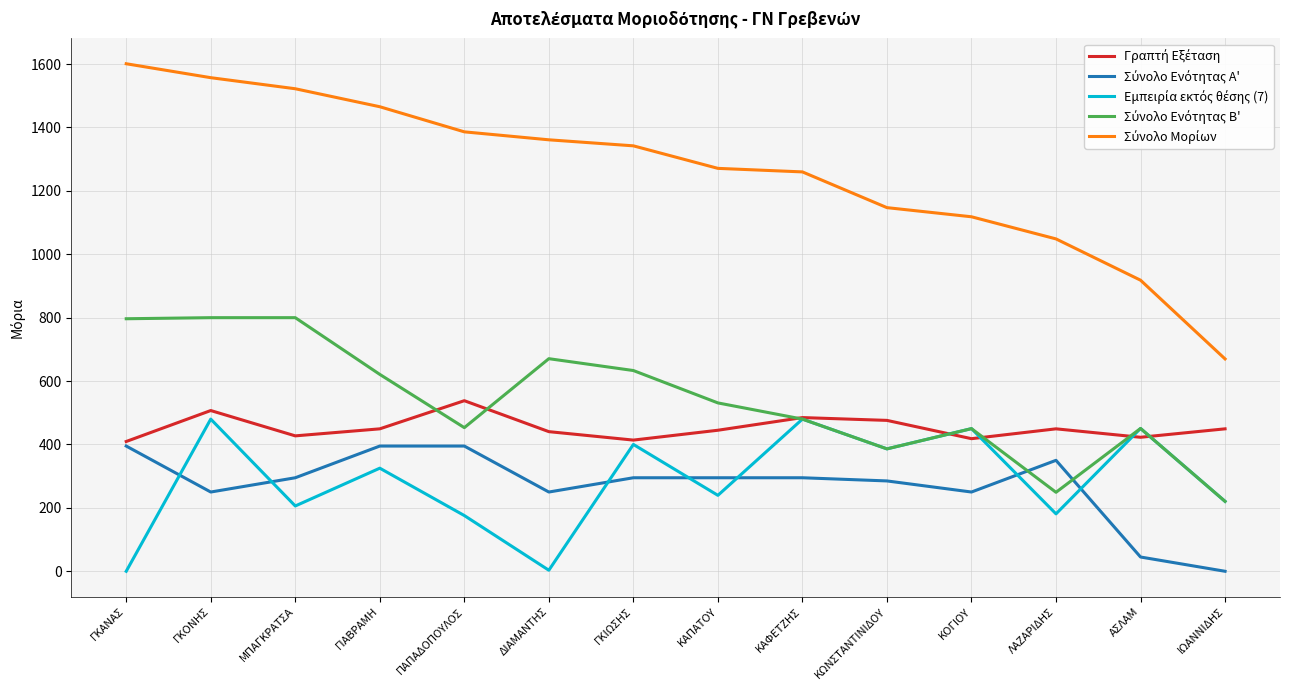

What is the total value across all series at ΚΑΠΑΤΟΥ?

2781.5